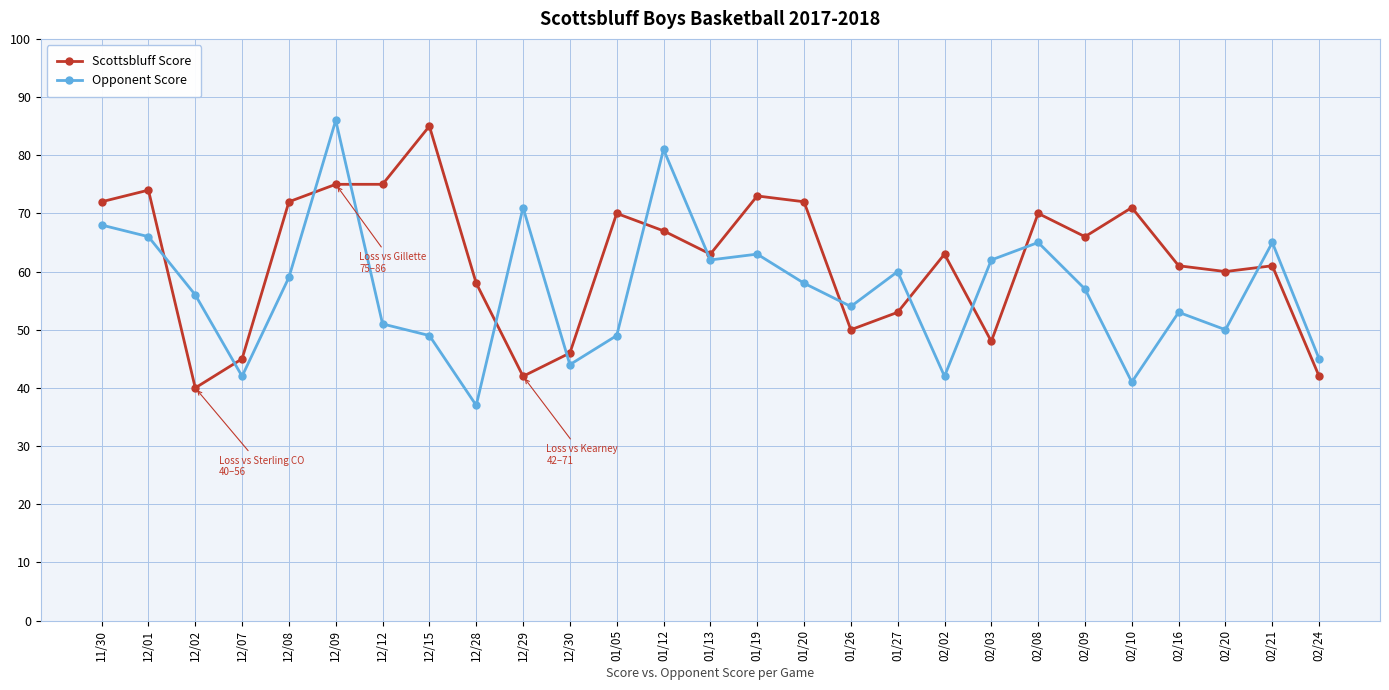

What is the sum of the Scottsbluff Score values at 01/13 and 01/20?

135